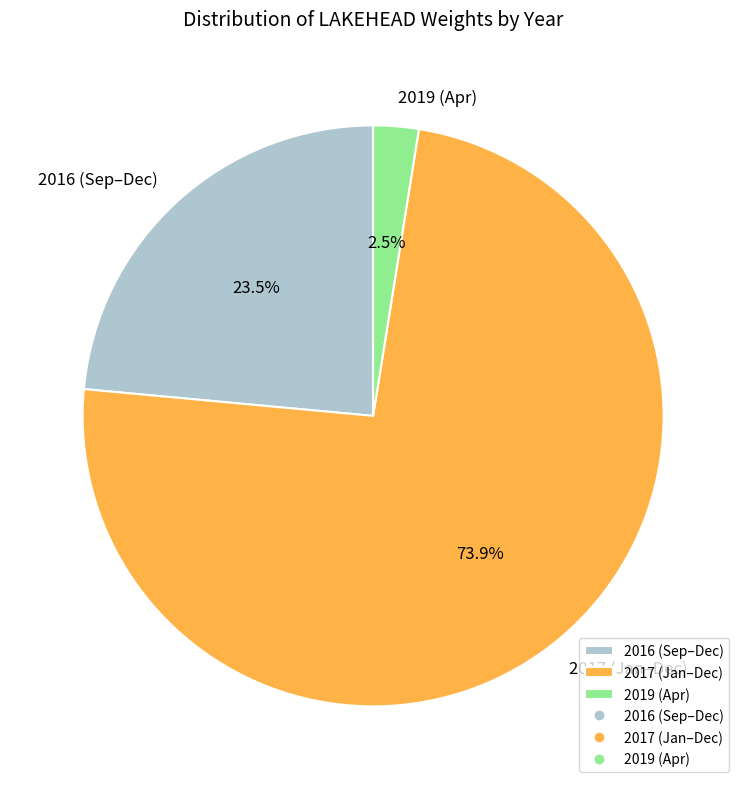

Count the number of slices in the pie.

3